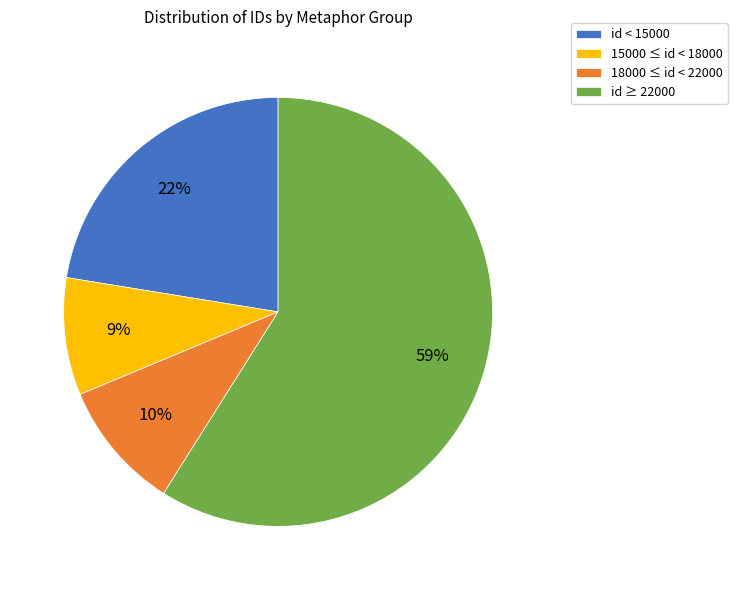

Between id ≥ 22000 and 18000 ≤ id < 22000, which is larger?

id ≥ 22000